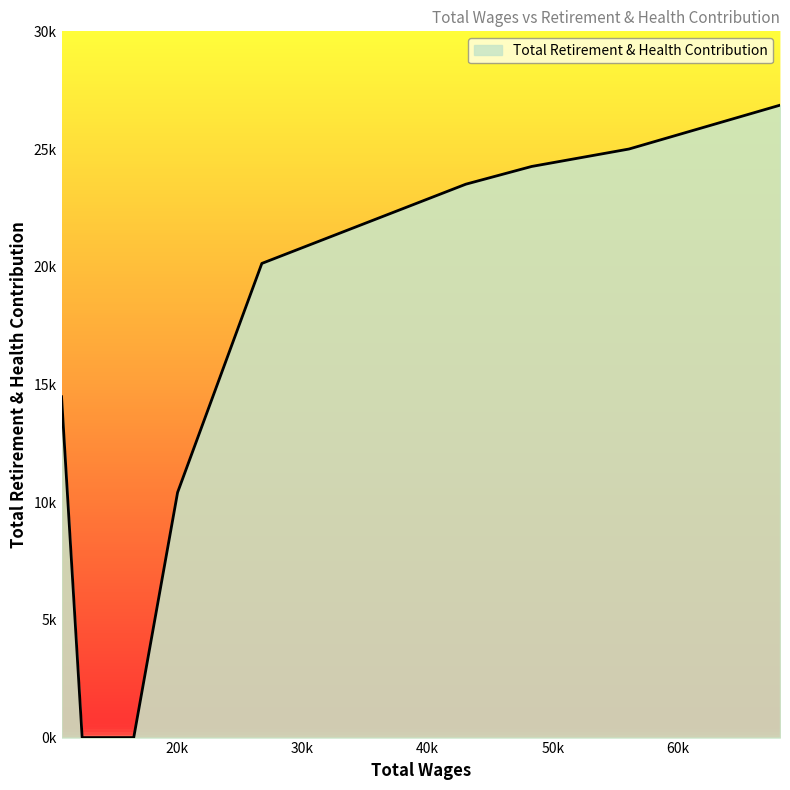

Is this an area chart (filled region under the line)?

Yes